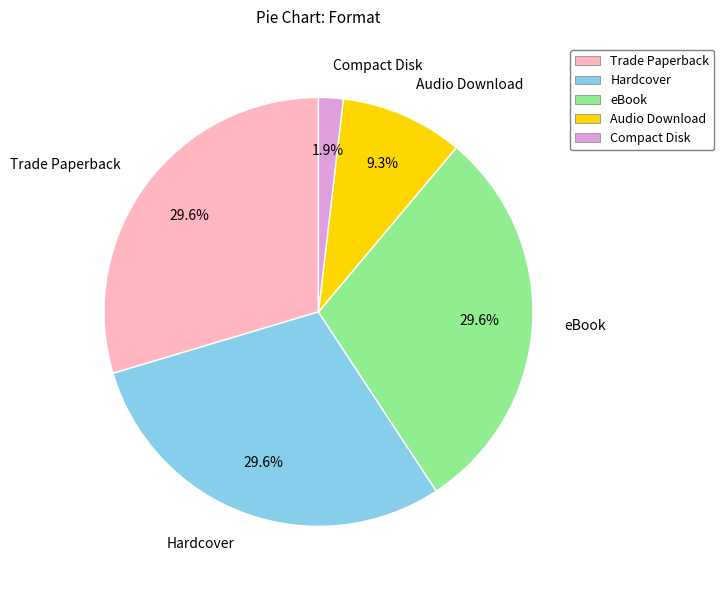

Count the number of slices in the pie.

5